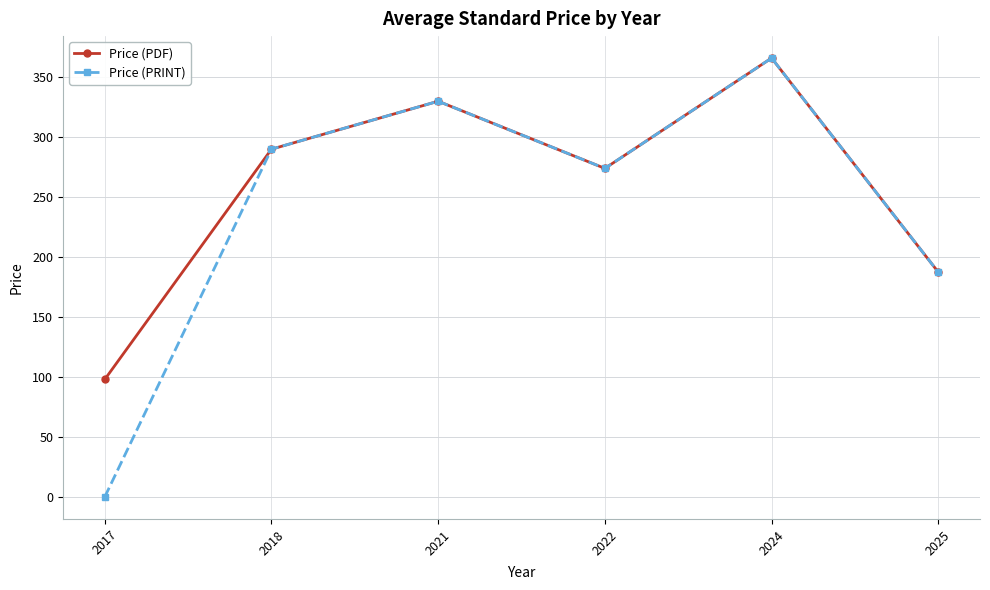

True or false: Price (PDF) has more than 0 points higher than both neighbors.

True